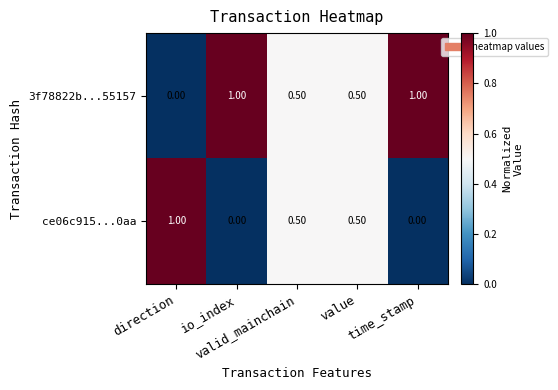

Rank the series at time_stamp from lowest to highest value.

ce06c915...0aa, 3f78822b...55157